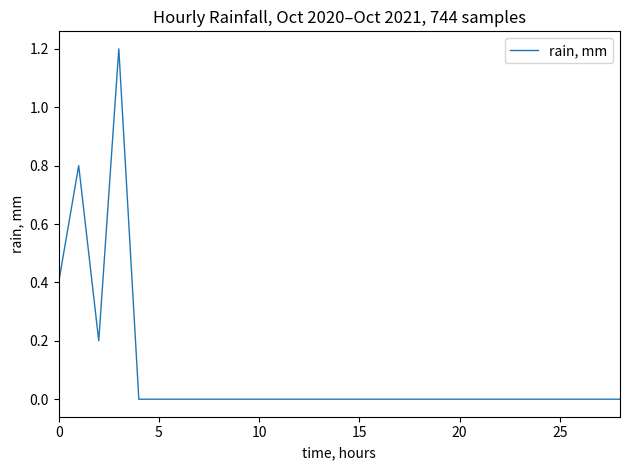

What is the difference between the maximum and minimum values?

1.2